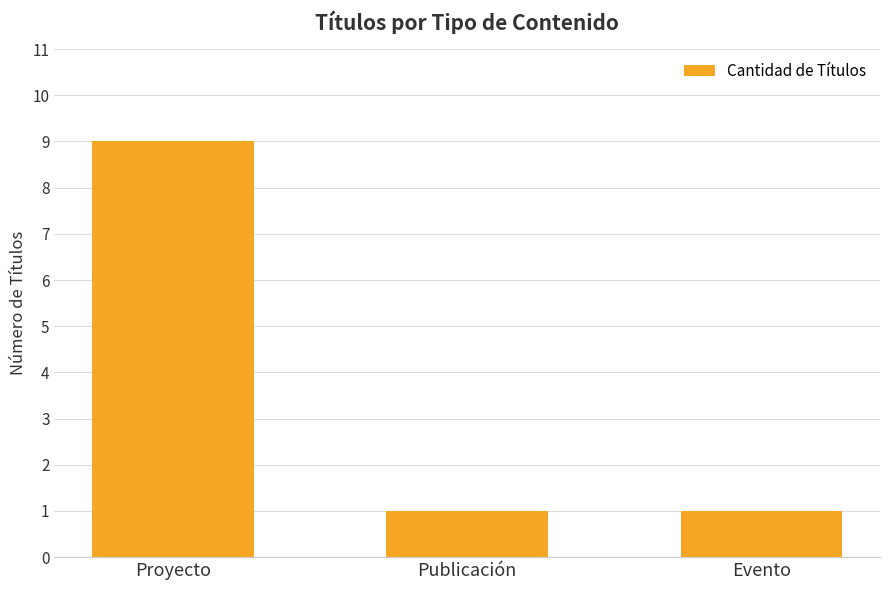

The chart shows a value of 9 at Proyecto. True or false?

True